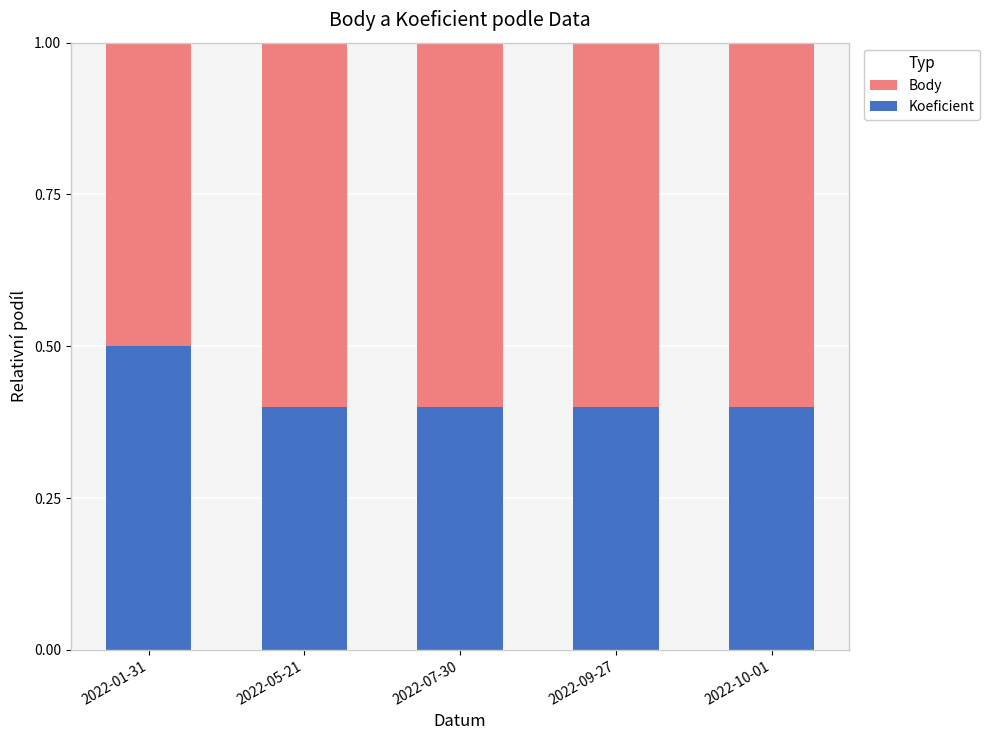

The Koeficient series shows 0.5 at 2022-01-31. True or false?

True